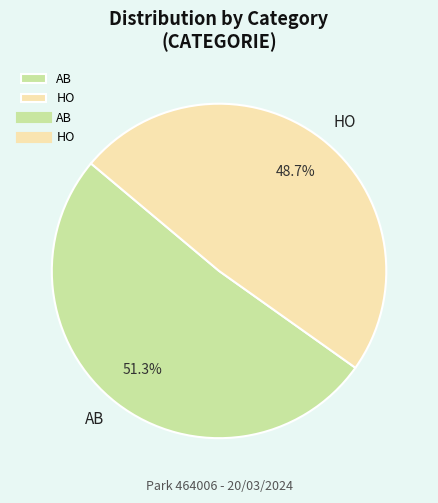

Which slice is the largest?

AB